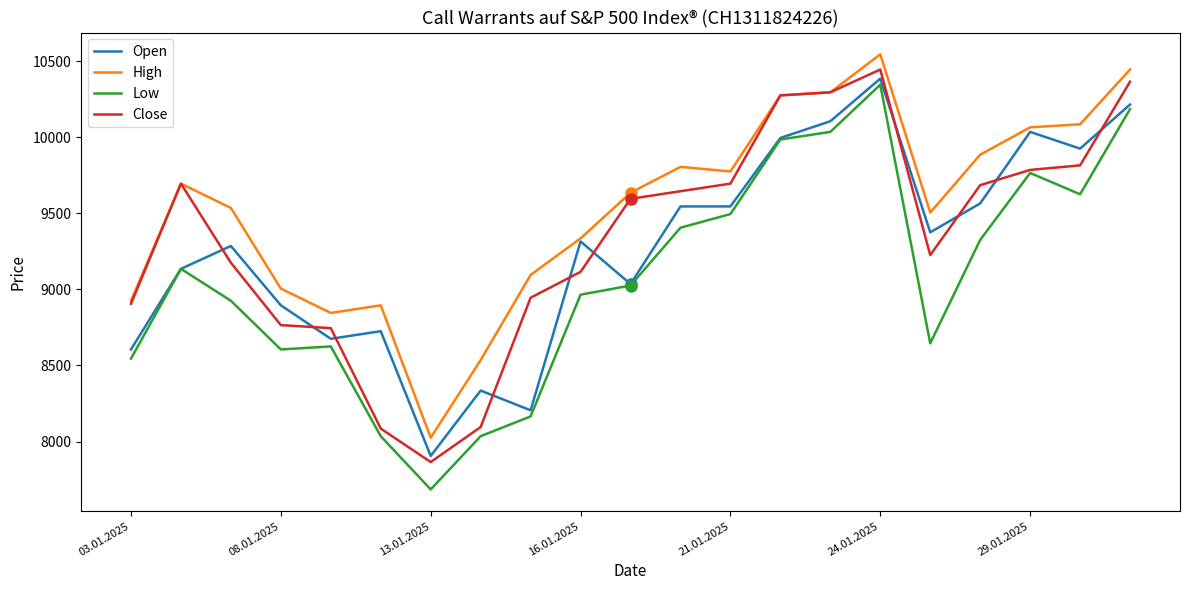

What is the maximum value shown in the chart?

10545